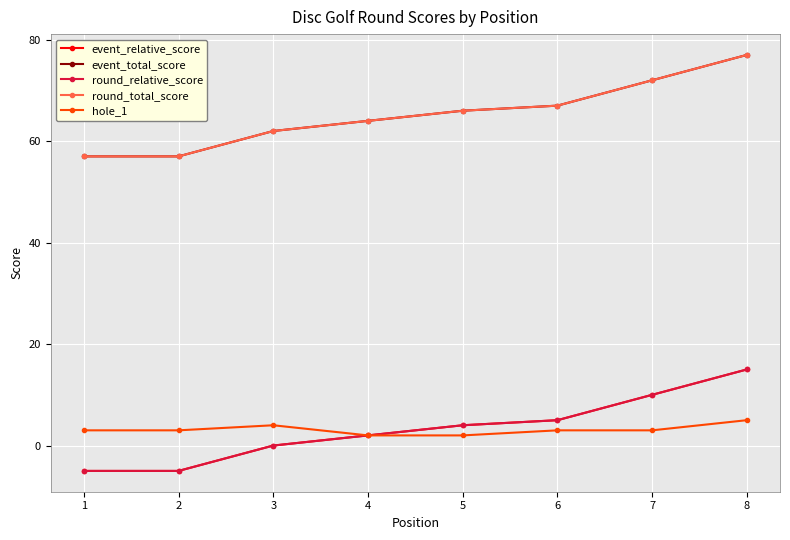

What is the difference between the maximum and minimum values in the round_total_score series?

20